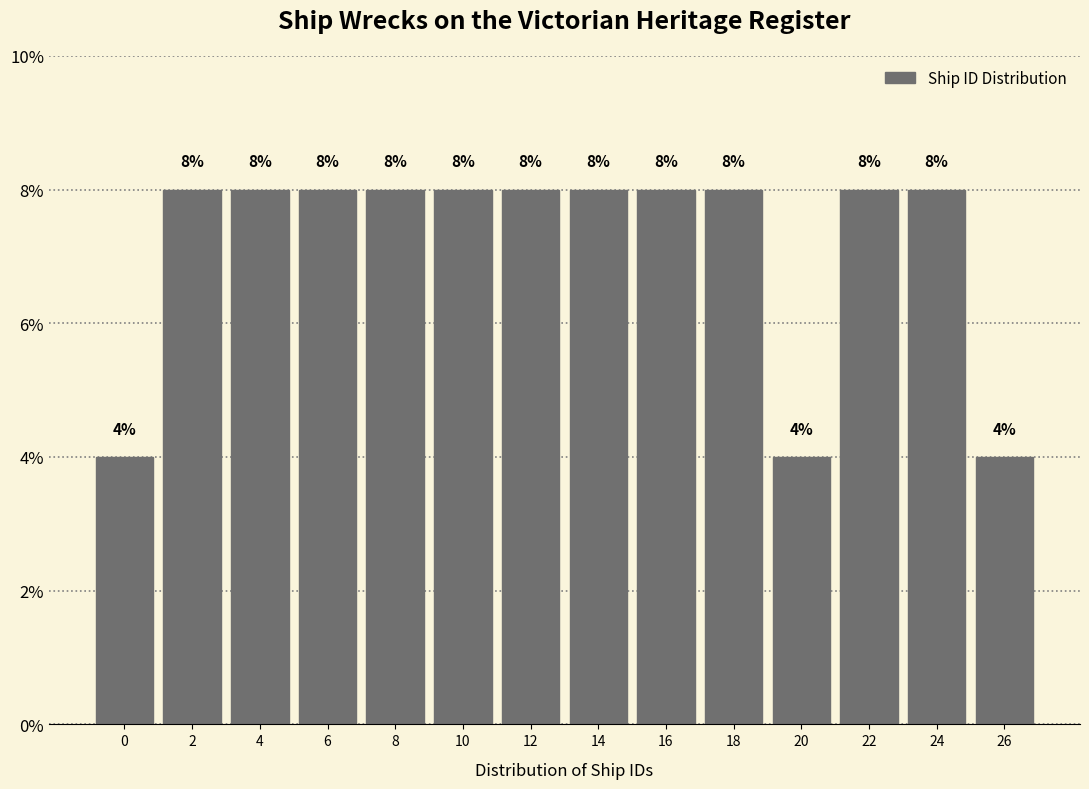

Reading left to right, list all the values displayed in this chart.

4	8	8	8	8	8	8	8	8	8	4	8	8	4